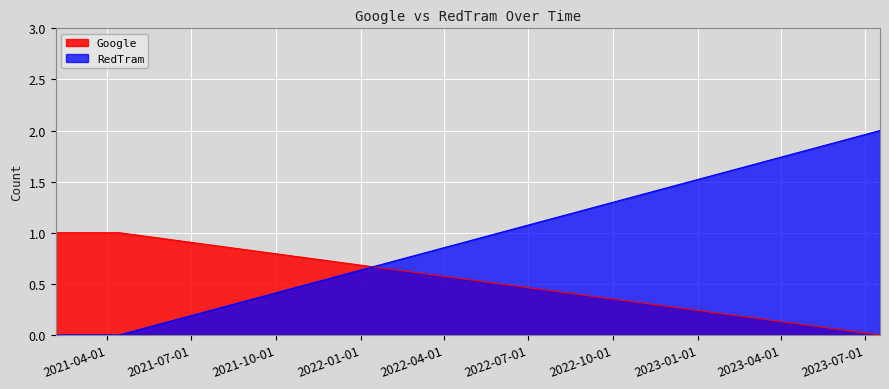

What is the label of the 2nd point from the left?

2021-02-20